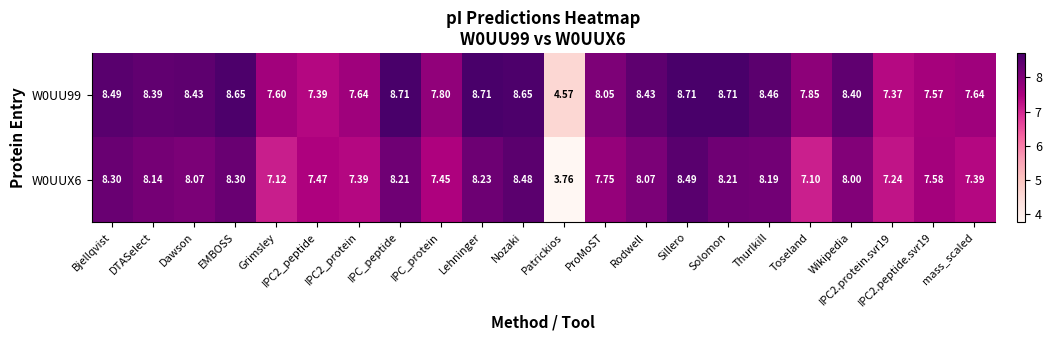

At which label is W0UUX6 closest to 6?

Toseland